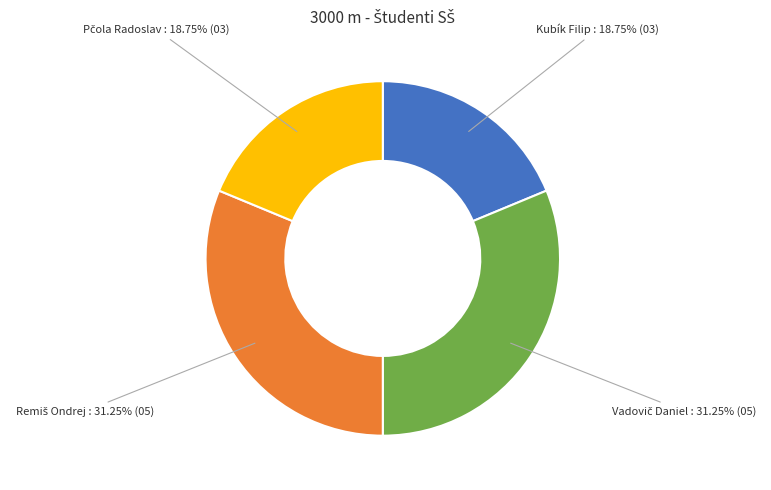

Count the number of slices in the pie.

4